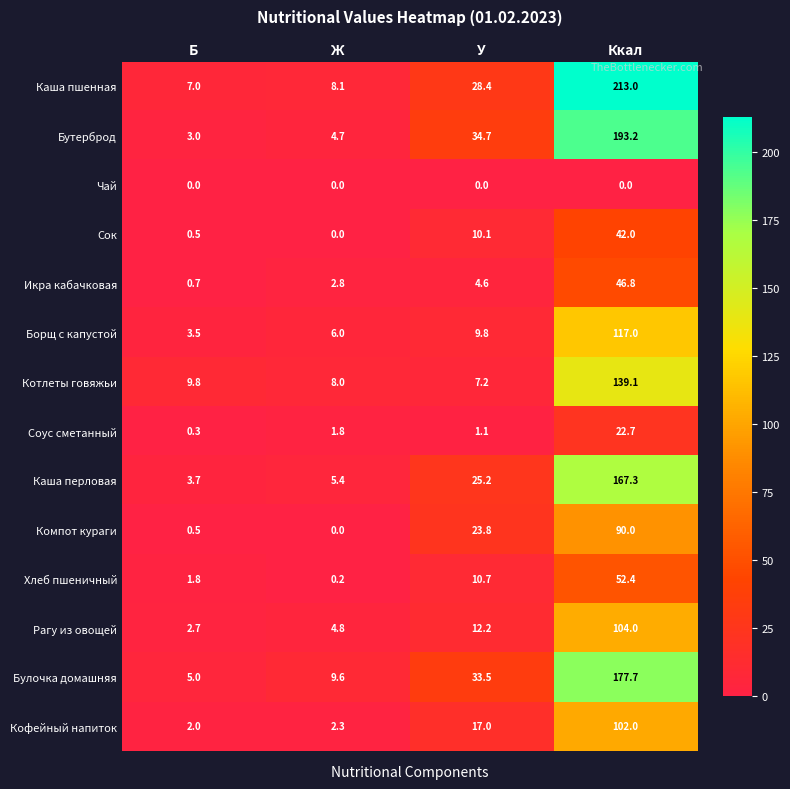

At which category is the sum across all series the highest?

Ккал